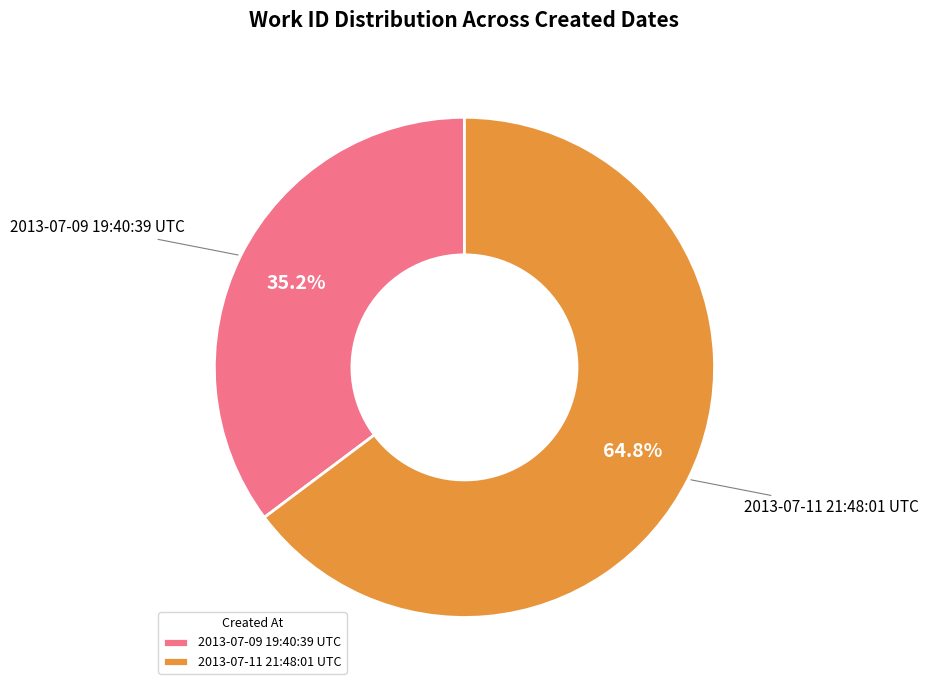

What percentage is NOT represented by 2013-07-11 21:48:01 UTC?

35.2%